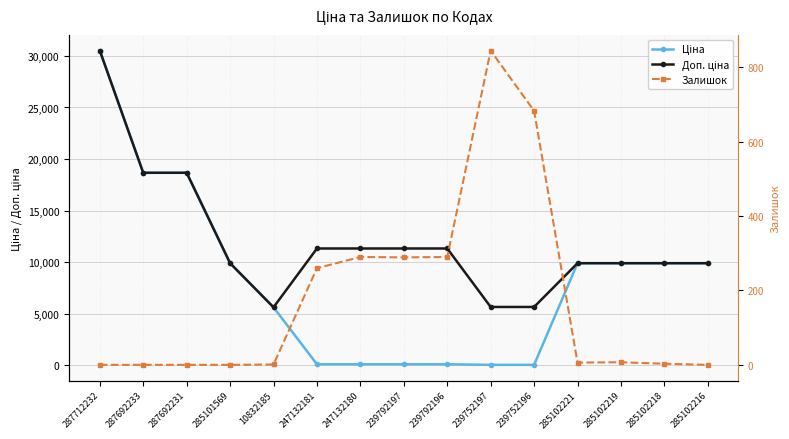

What position from the left is 285102219?

13